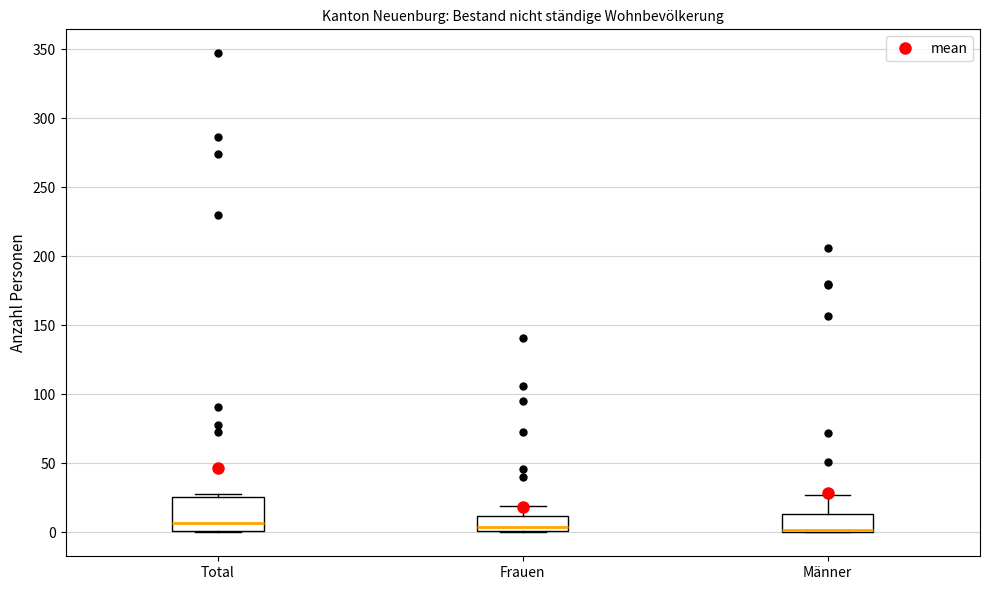

Comparing the boxes themselves (not the whiskers), which one is the tallest?

Total